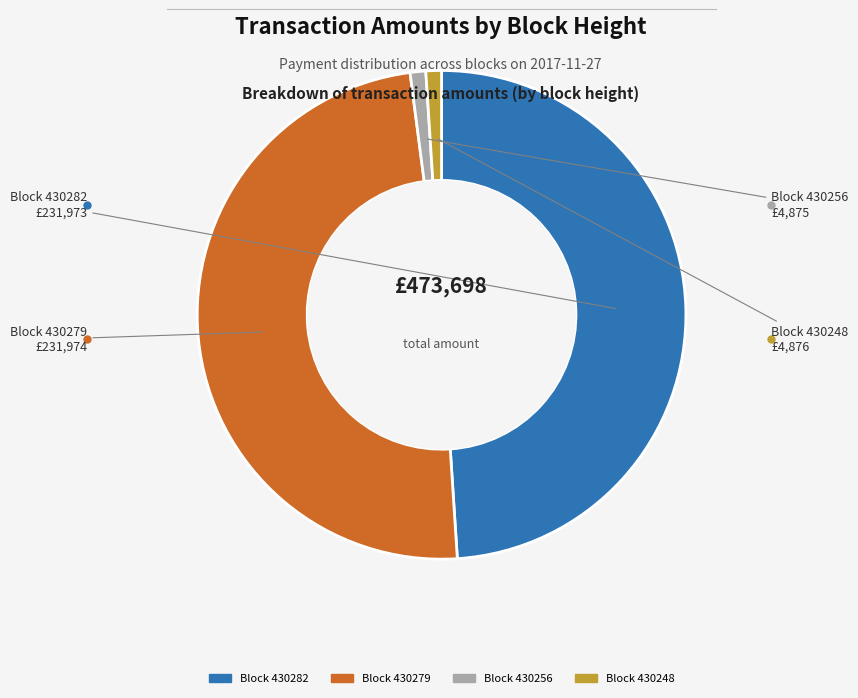

Count the number of slices in the pie.

4